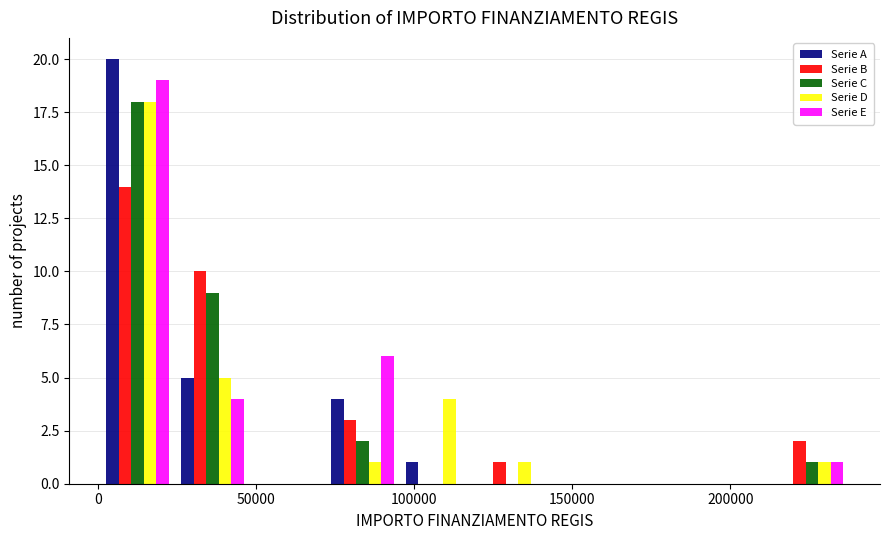

Reading left to right, transcribe this chart: for each range on the x-axis, give the height of each series' bar. Neither the bar edges nor the heights are printed on the chart, so give them approximately, as read against the axes.

0 to 25000: Serie A=20	Serie B=14	Serie C=18	Serie D=18	Serie E=19
25000 to 50000: Serie A=5	Serie B=10	Serie C=9	Serie D=5	Serie E=4
50000 to 70000: Serie A=0	Serie B=0	Serie C=0	Serie D=0	Serie E=0
70000 to 95000: Serie A=4	Serie B=3	Serie C=2	Serie D=1	Serie E=6
95000 to 120000: Serie A=1	Serie B=0	Serie C=0	Serie D=4	Serie E=0
120000 to 145000: Serie A=0	Serie B=1	Serie C=0	Serie D=1	Serie E=0
145000 to 165000: Serie A=0	Serie B=0	Serie C=0	Serie D=0	Serie E=0
165000 to 190000: Serie A=0	Serie B=0	Serie C=0	Serie D=0	Serie E=0
190000 to 215000: Serie A=0	Serie B=0	Serie C=0	Serie D=0	Serie E=0
215000 to 240000: Serie A=0	Serie B=2	Serie C=1	Serie D=1	Serie E=1